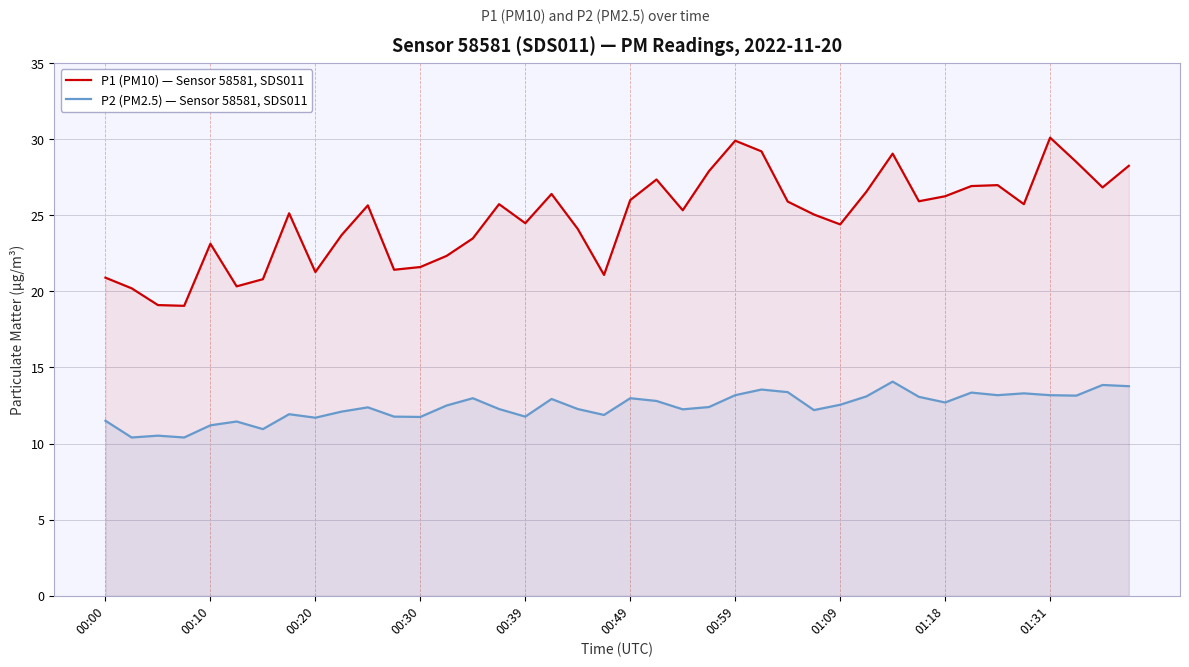

How many lines are shown in the chart?

2